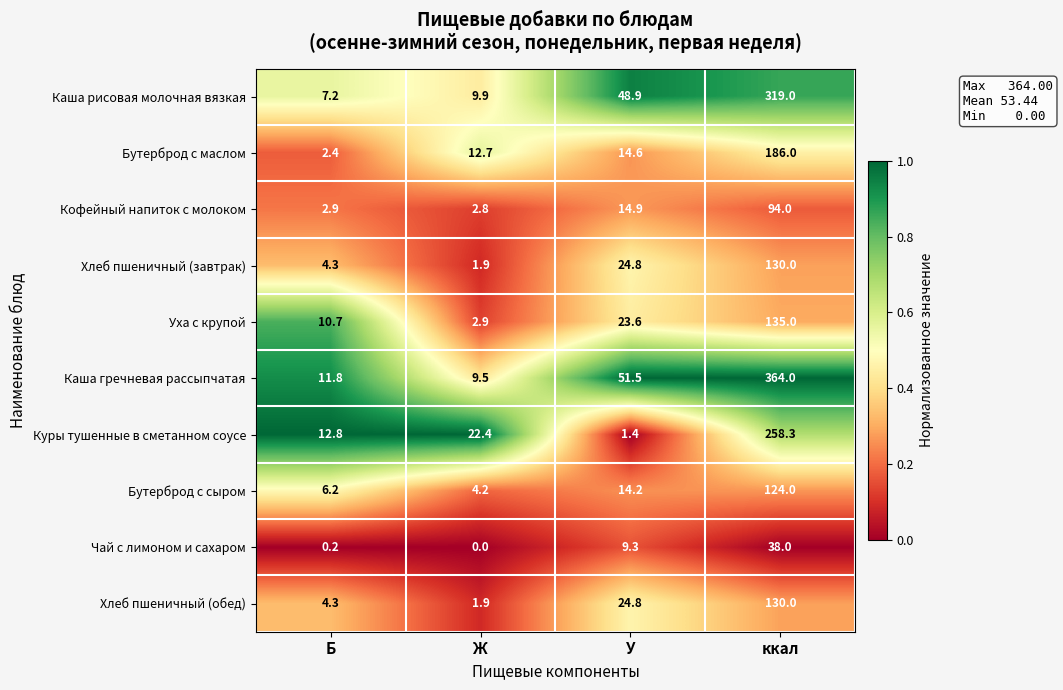

What is the greatest value displayed?

364.0